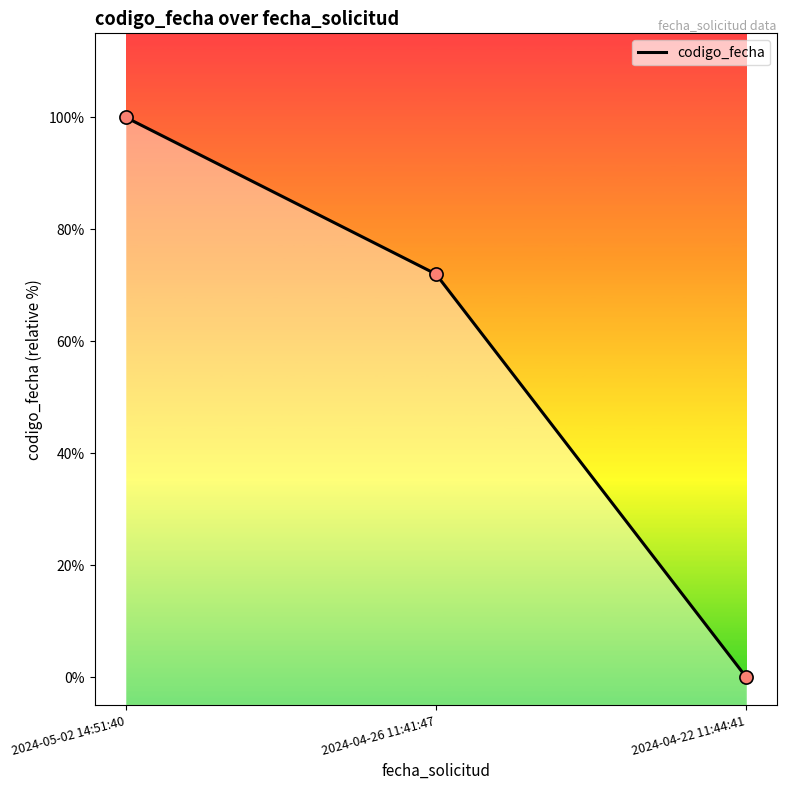

Between 2024-05-02 14:51:40 and 2024-04-26 11:41:47, which is larger?

2024-05-02 14:51:40